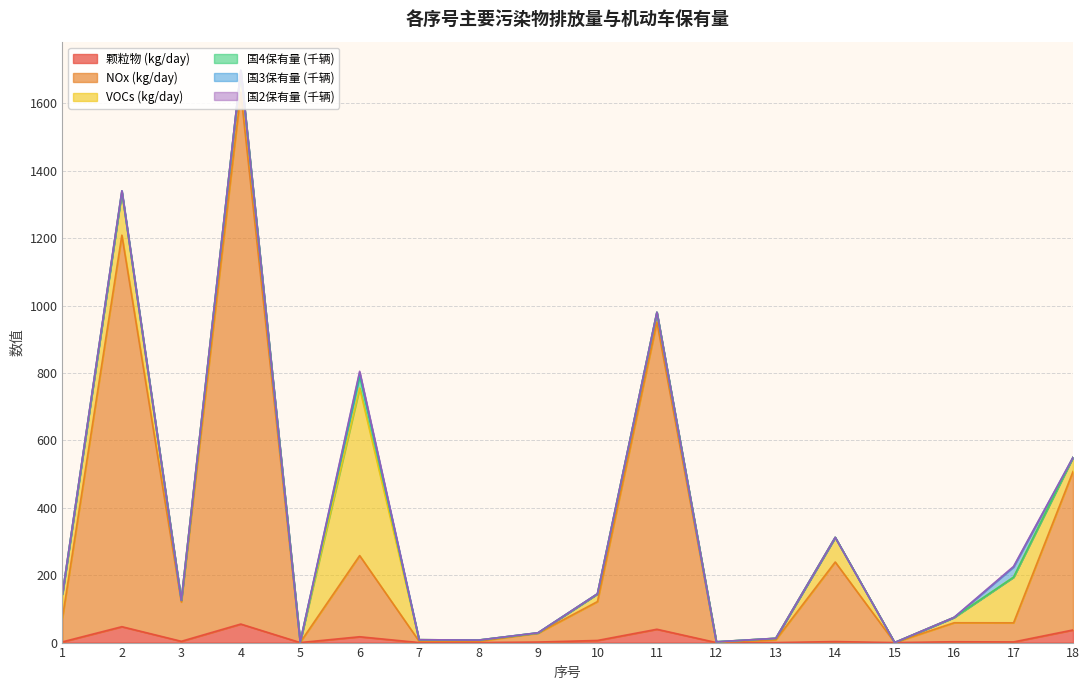

What is the value of the 颗粒物 (kg/day) point at the 12th from the left?

0.1